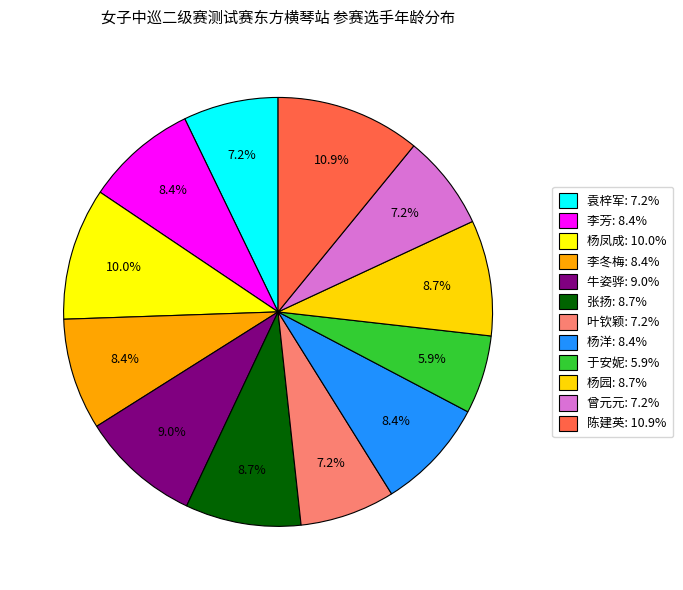

The 张扬 slice represents 20% of the pie. True or false?

False